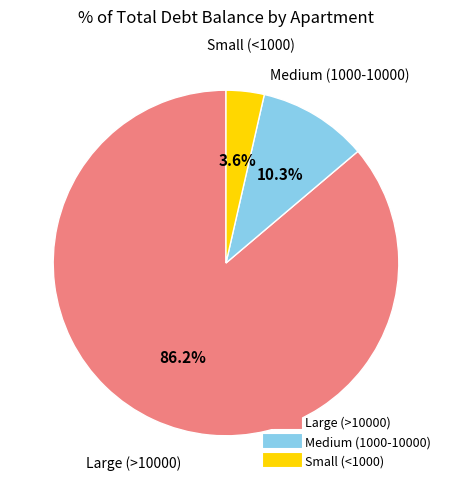

Is there a majority slice in this chart?

Yes